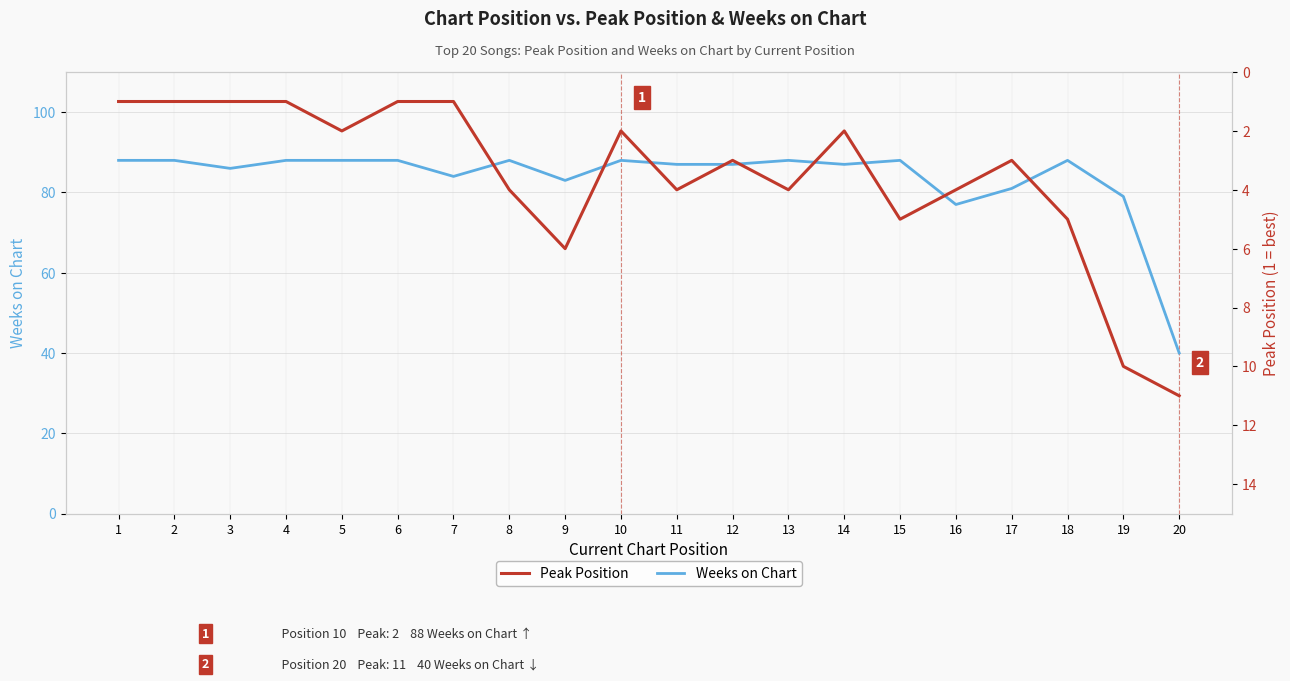

Read the Peak Position value at 16, to the nearest 5.

5